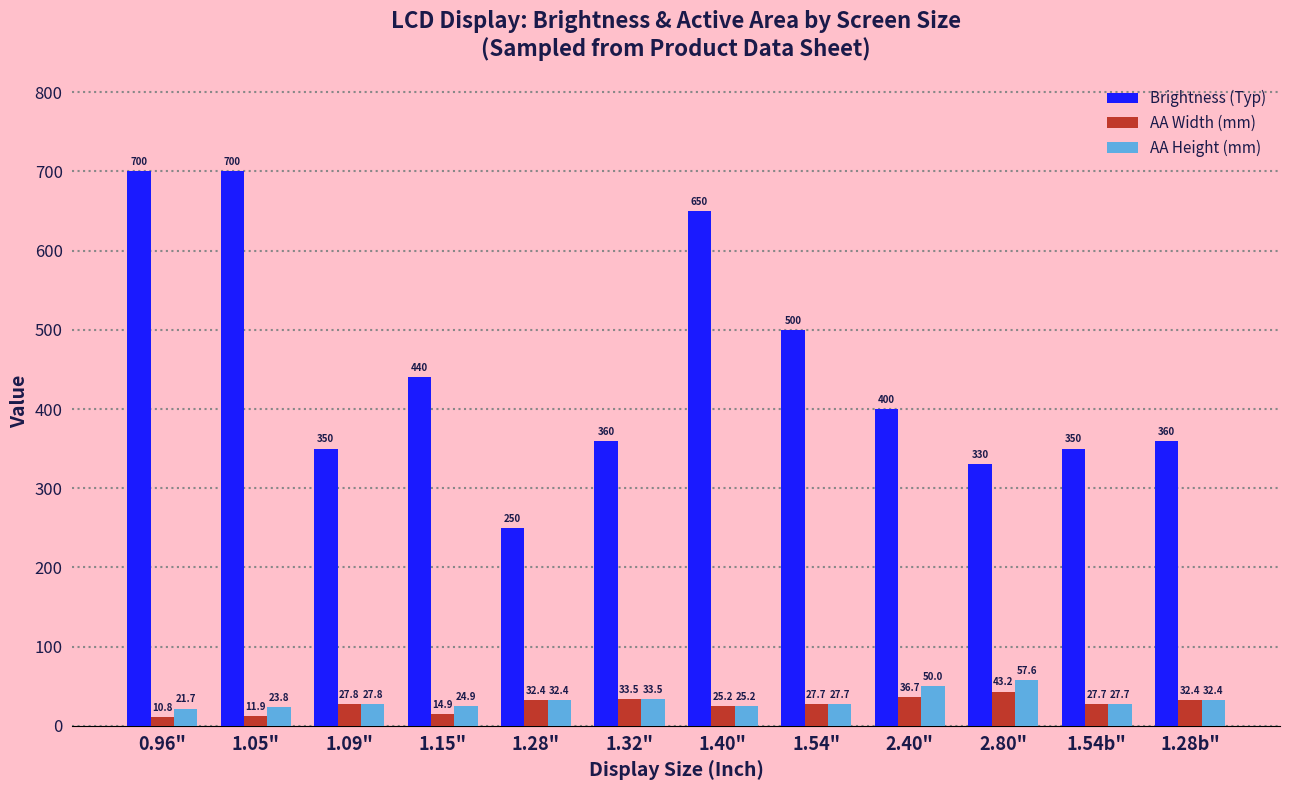

What is the difference between the highest and lowest values at 2.80"?

286.8